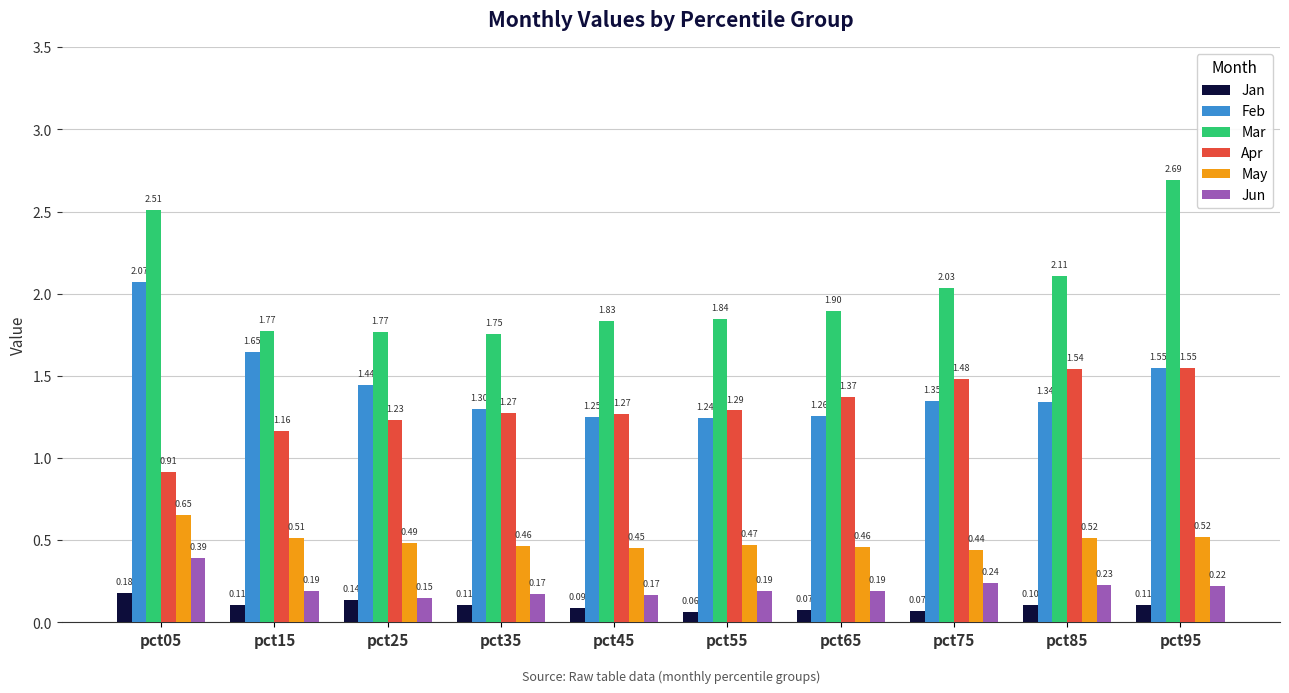

Between pct05 and pct25, which series saw the biggest shift?

Mar